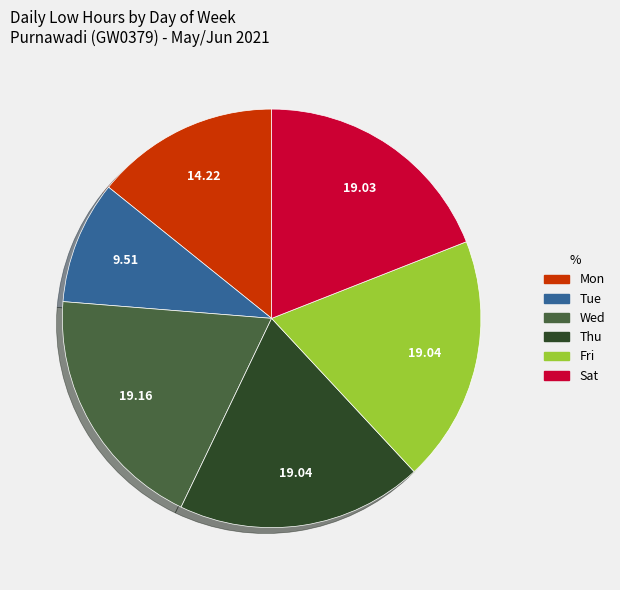

Which category has the smallest portion of the pie?

Tue